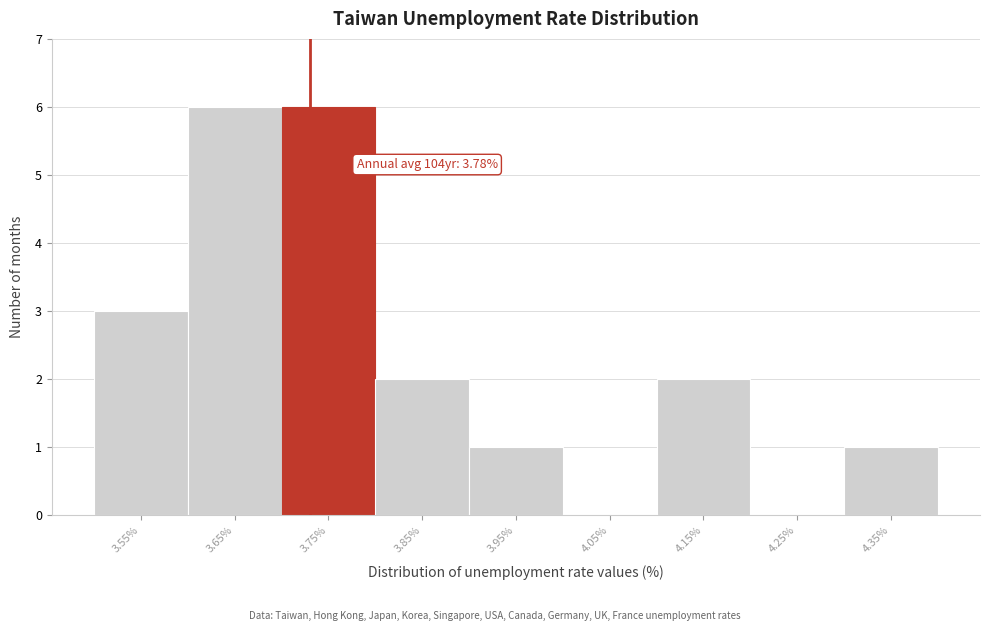

Reading left to right, what are all the values shown in this chart?

3.55%=3	3.65%=6	3.75%=6	3.85%=2	3.95%=1	4.05%=0	4.15%=2	4.25%=0	4.35%=1